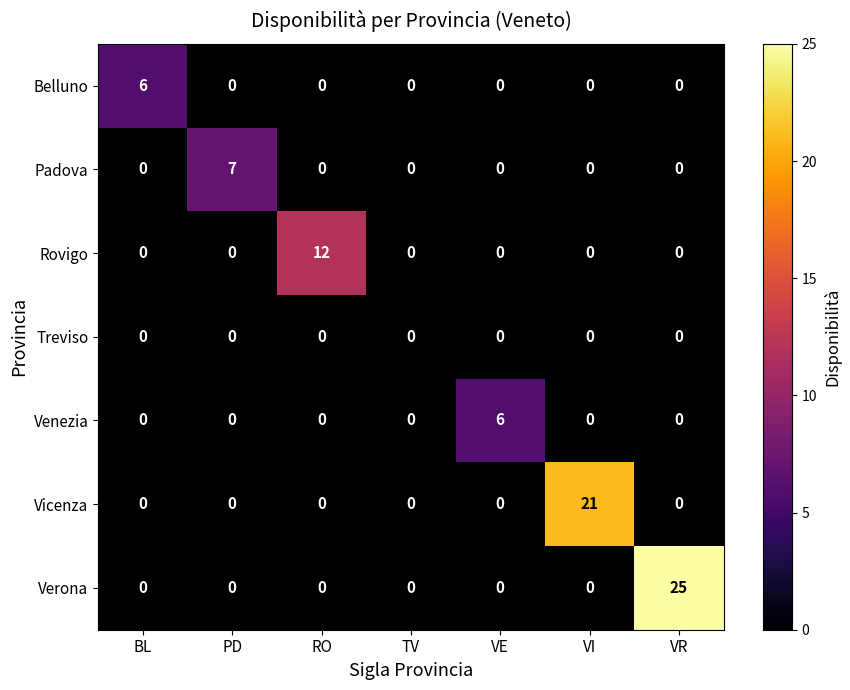

What is the maximum value shown in the chart?

25